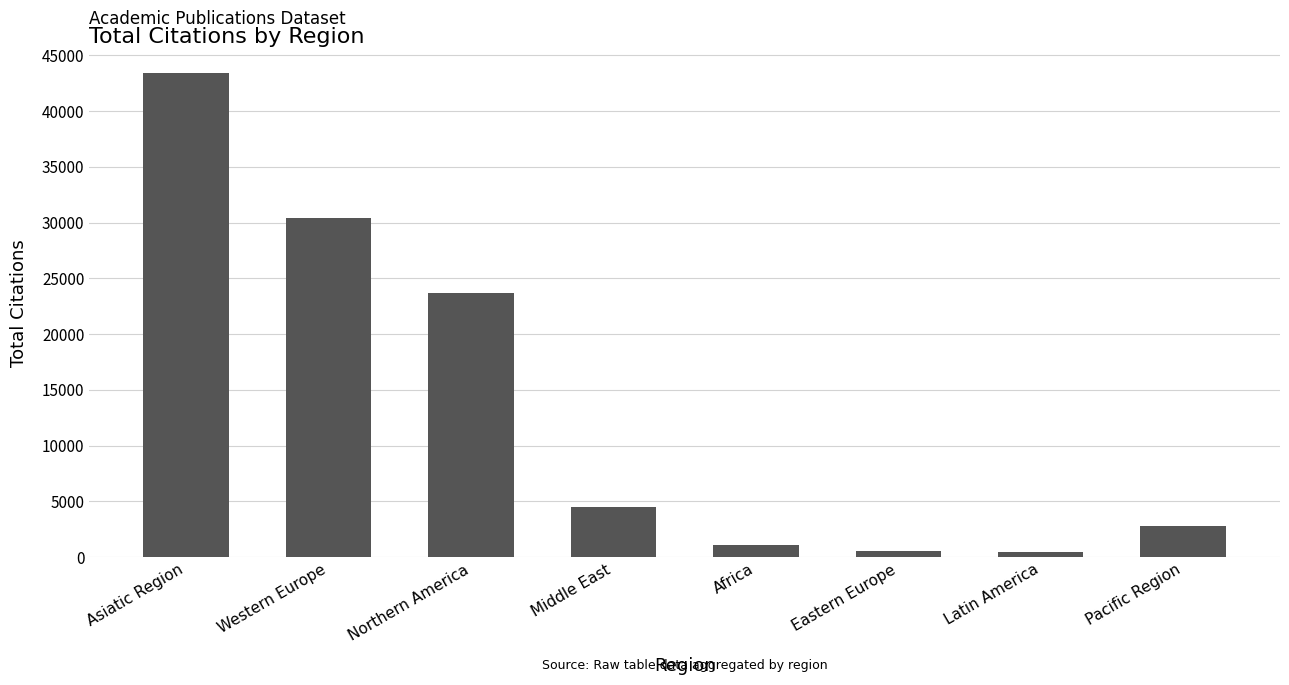

What is the label of the 7th bar from the right?

Western Europe